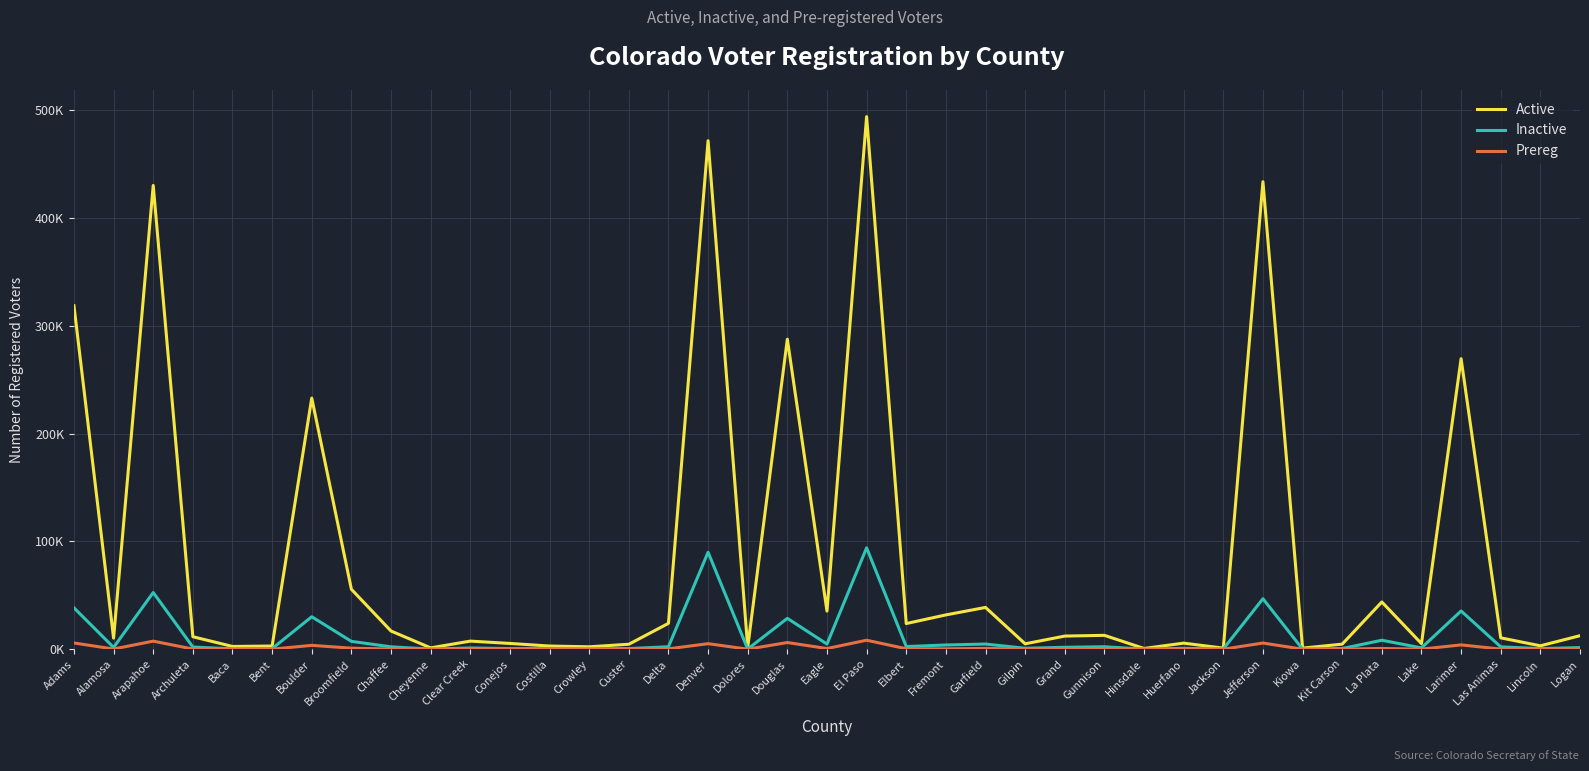

What position from the left is Broomfield?

8